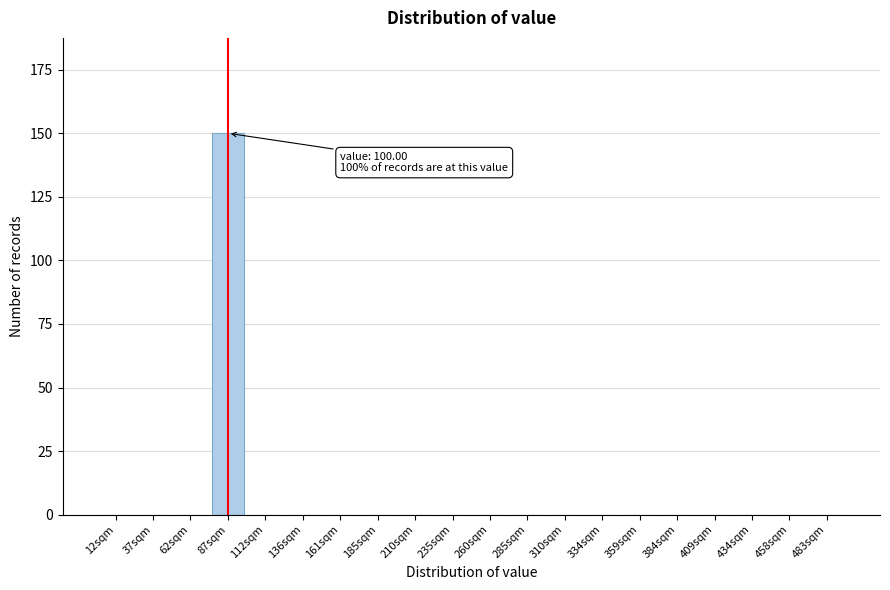

Reading left to right, what are all the values shown in this chart?

12sqm=0	37sqm=0	62sqm=0	87sqm=150	112sqm=0	136sqm=0	161sqm=0	185sqm=0	210sqm=0	235sqm=0	260sqm=0	285sqm=0	310sqm=0	334sqm=0	359sqm=0	384sqm=0	409sqm=0	434sqm=0	458sqm=0	483sqm=0